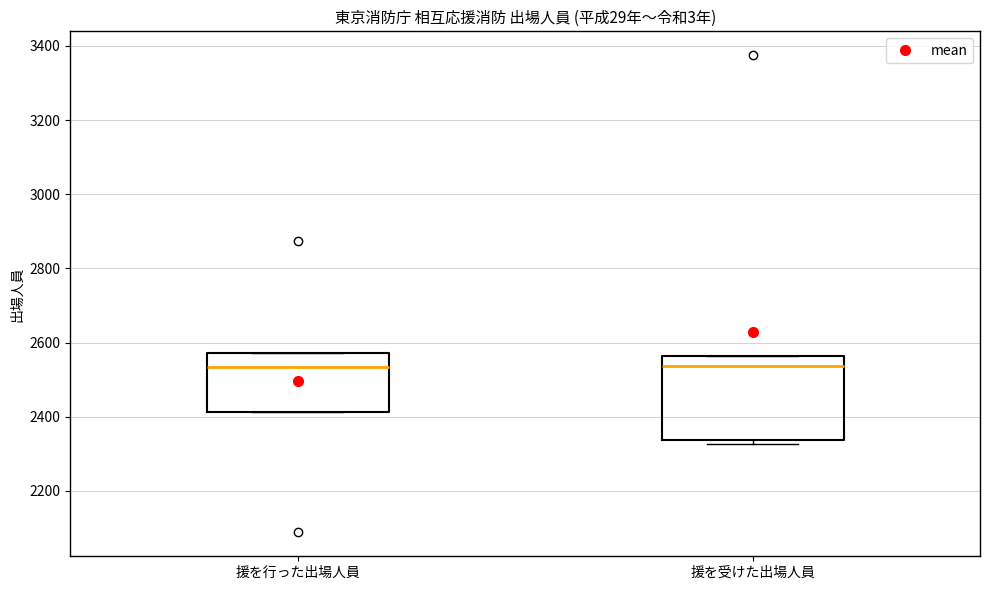

Where is the upper edge of the box for 援を行った出場人員 on the y-axis? The values are not printed on the chart, so give them approximately, as read against the axis.

2580